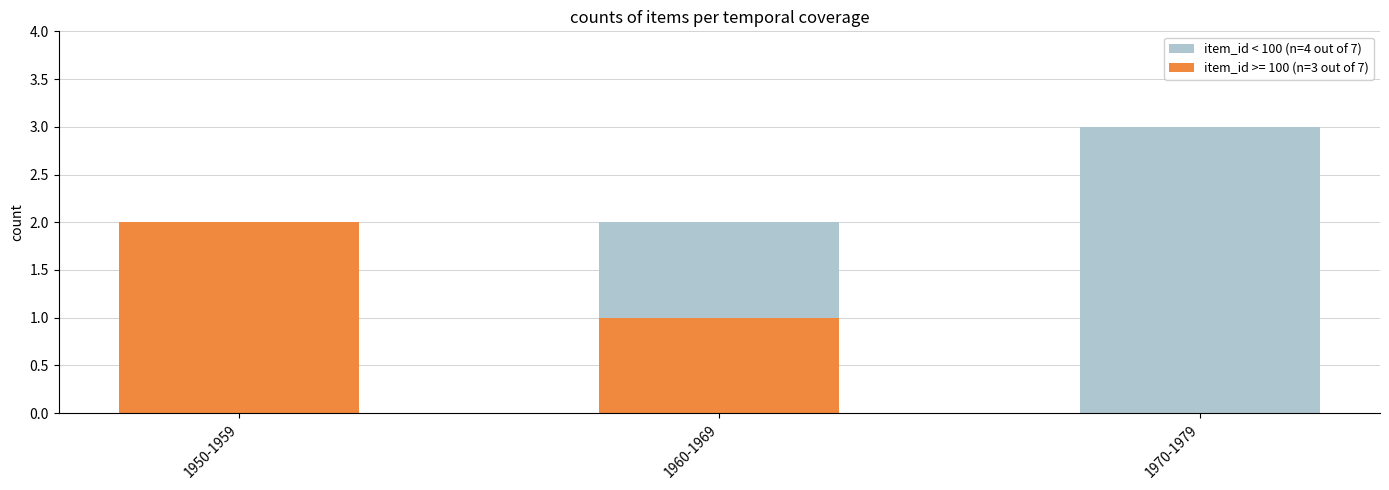

At which category is the sum across all series the highest?

1970-1979